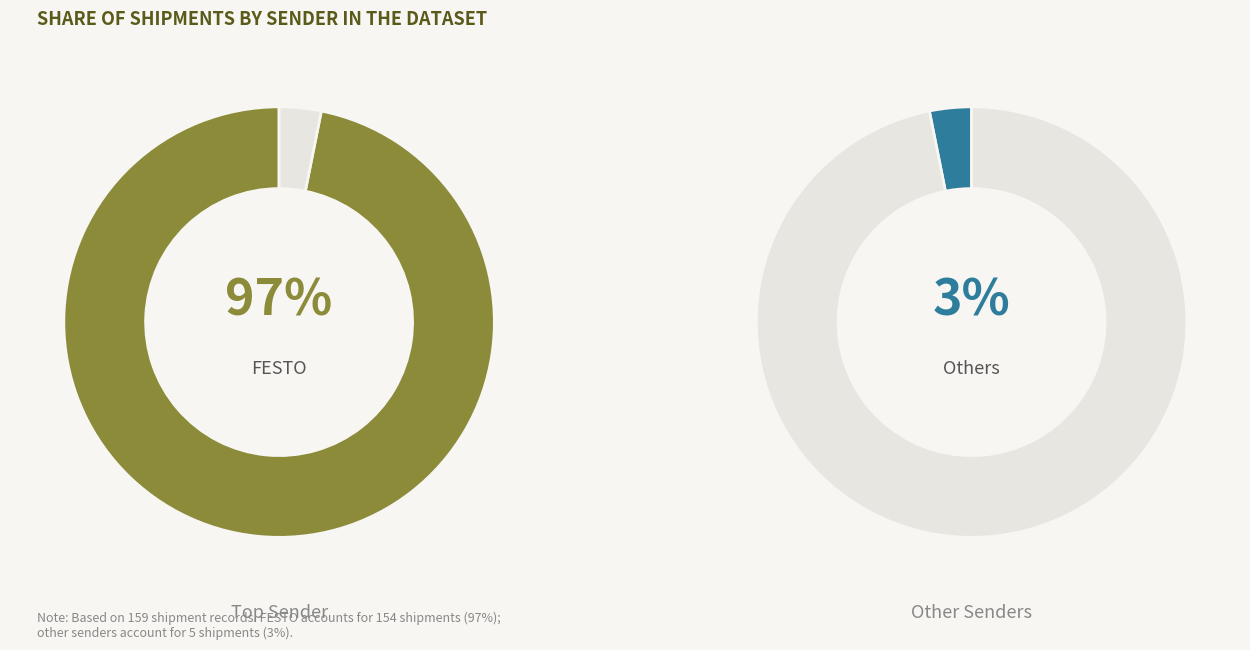

How many segments does this pie chart have?

2